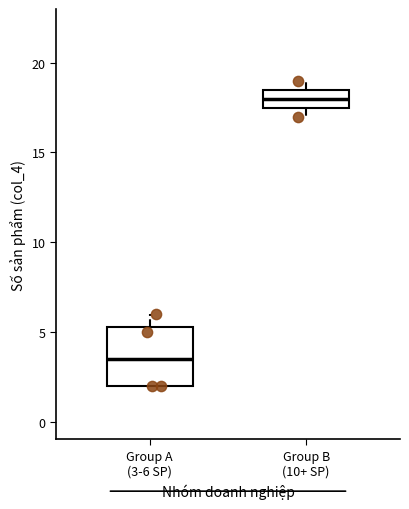

Where does the median line of the box for Group A (3-6 SP) sit on the y-axis? The values are not printed on the chart, so give them approximately, as read against the axis.

3.5